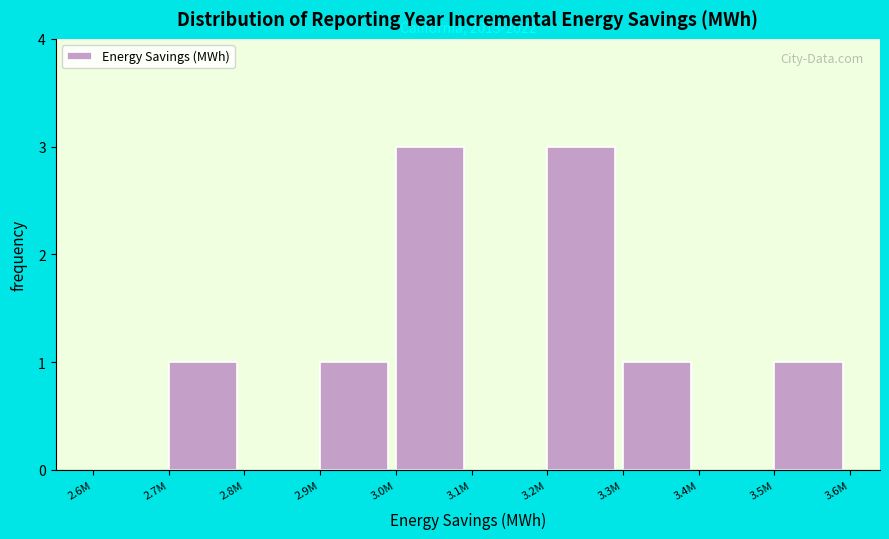

Reading right to left, extract all data points from this chart.

3.5M=1	3.4M=0	3.3M=1	3.2M=3	3.1M=0	3.0M=3	2.9M=1	2.8M=0	2.7M=1	2.6M=0